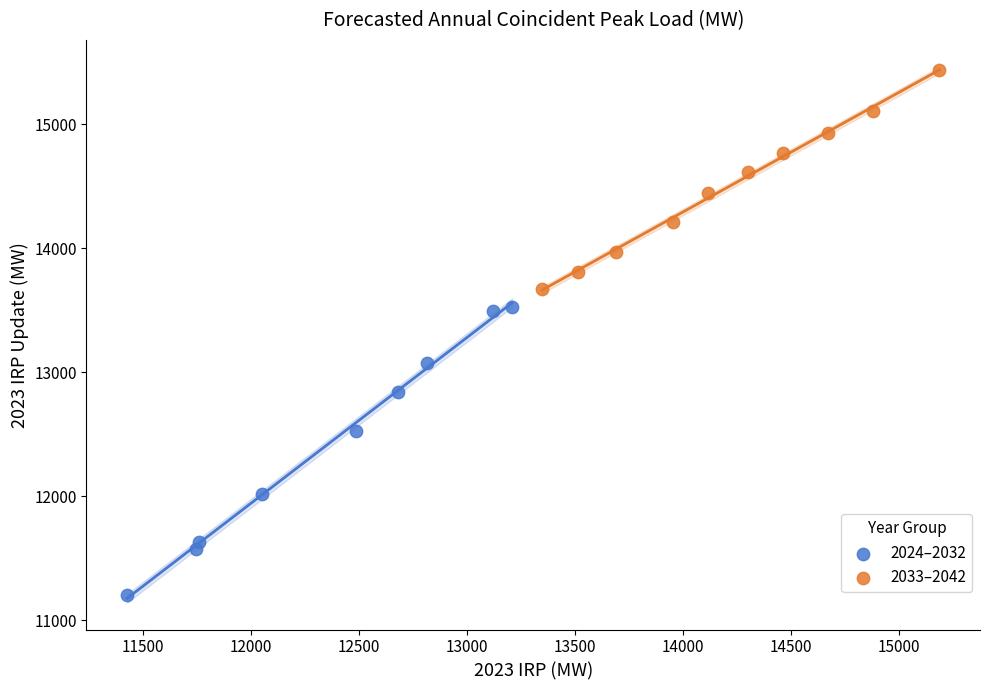

Which series has the widest spread of Y values?

2024–2032